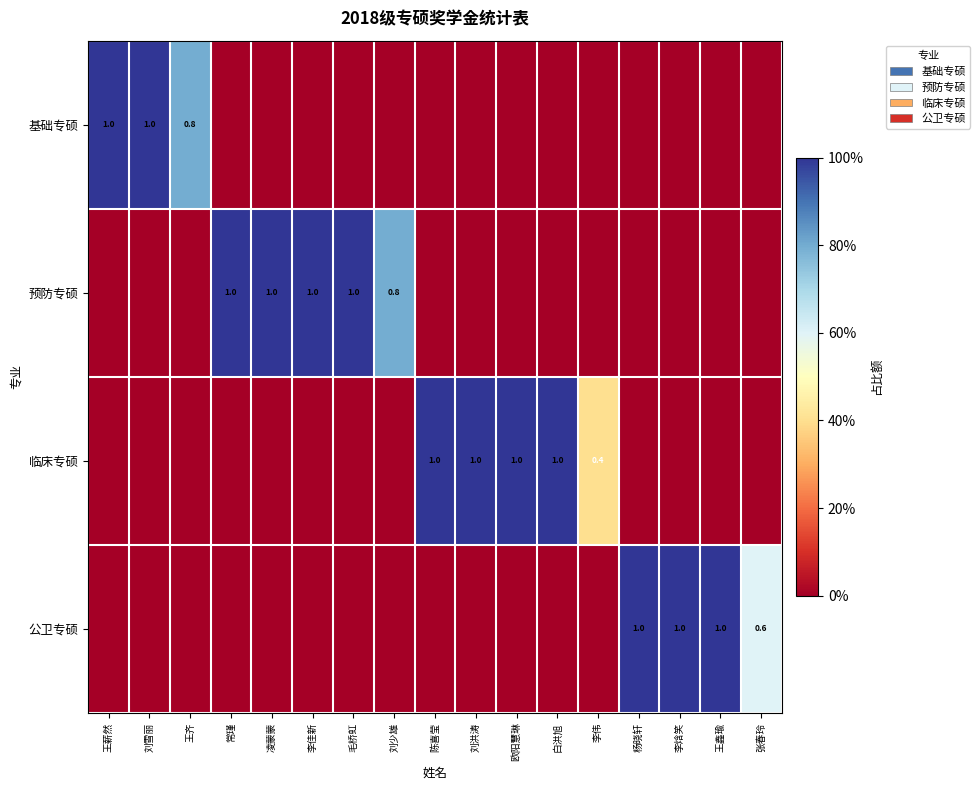

At how many categories does at least one series exceed 0?

17